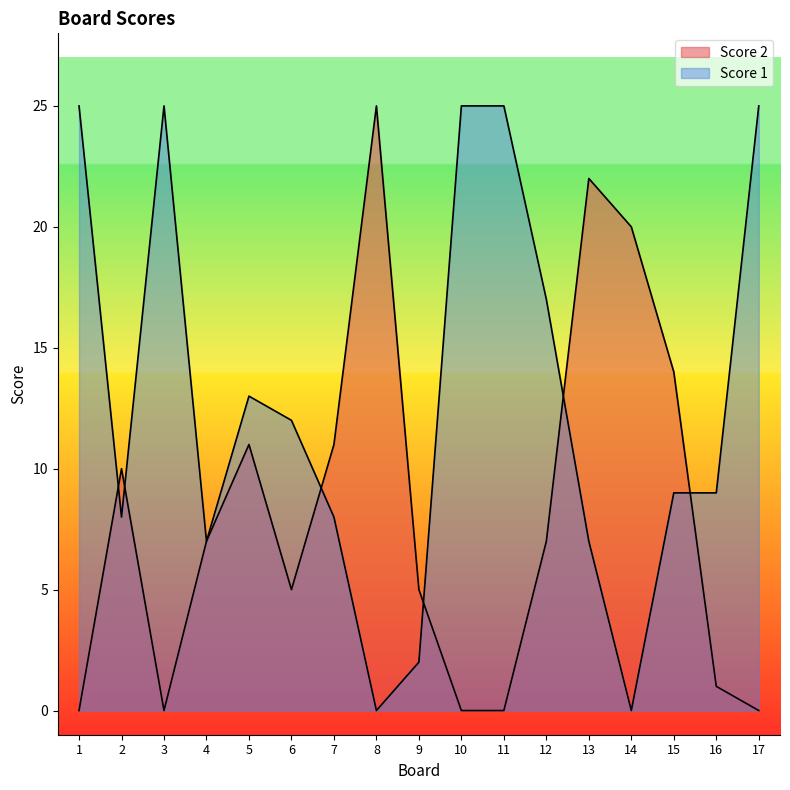

Where is Score 2 nearest to the value 12?

5